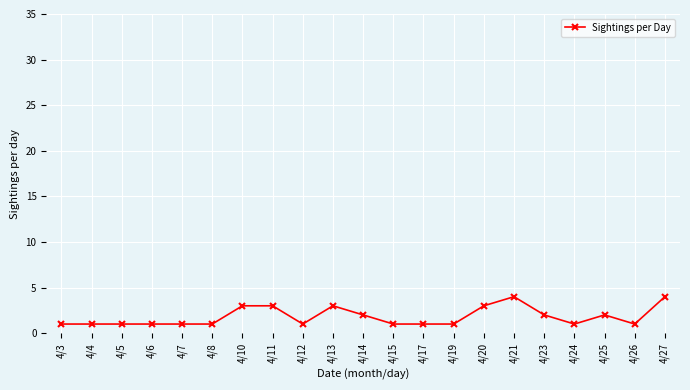

What is the sum of the values at 4/25 and 4/12?

3